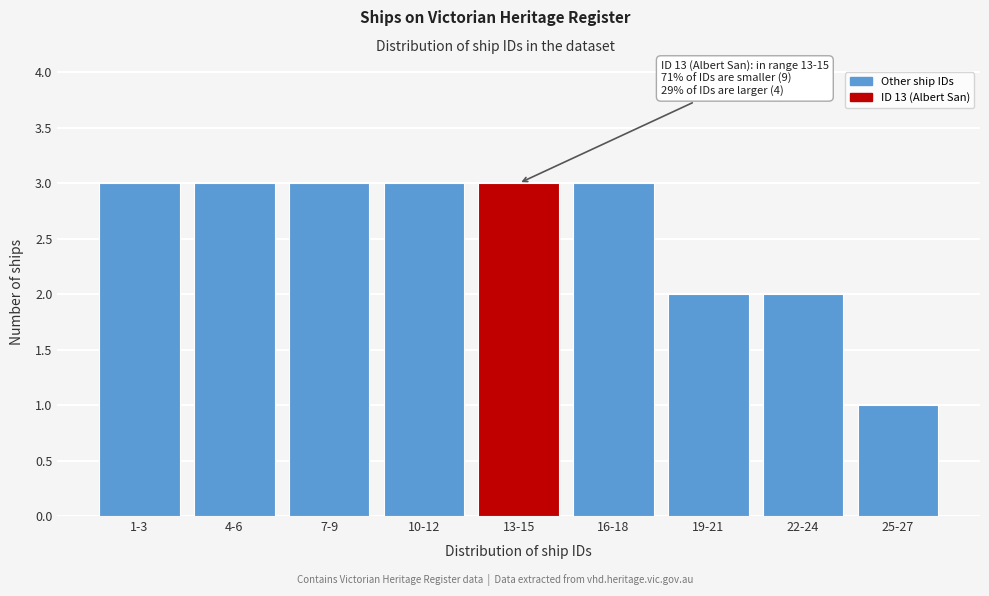

Reading left to right, what are all the values shown in this chart?

1-3=3	4-6=3	7-9=3	10-12=3	13-15=3	16-18=3	19-21=2	22-24=2	25-27=1